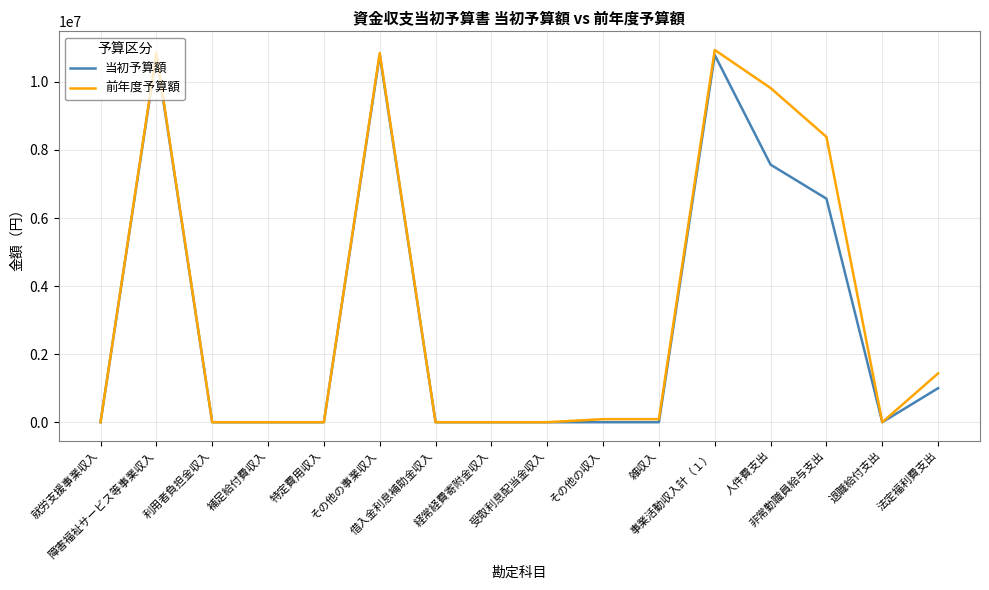

Where does the 前年度予算額 series first go above 90000?

障害福祉サービス等事業収入